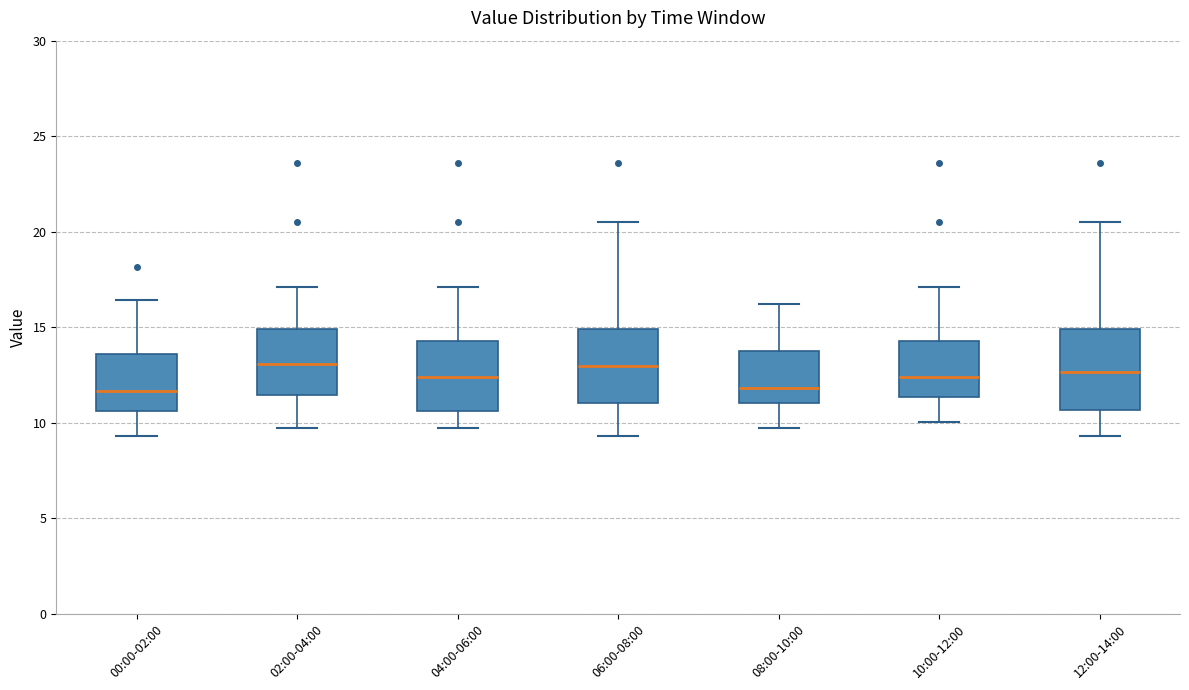

Reading left to right, transcribe this box plot: for each box, give where its median line is, the range the box spans, and where its two whiskers end, as read against the y-axis. The values are not printed on the chart, so give them approximately, as read against the axis.

00:00-02:00: median 11.5, box 10.5 to 13.5, whiskers 9.5 to 16.5
02:00-04:00: median 13.0, box 11.5 to 15.0, whiskers 9.5 to 17.0
04:00-06:00: median 12.5, box 10.5 to 14.5, whiskers 9.5 to 17.0
06:00-08:00: median 13.0, box 11.0 to 15.0, whiskers 9.5 to 20.5
08:00-10:00: median 12.0, box 11.0 to 14.0, whiskers 9.5 to 16.0
10:00-12:00: median 12.5, box 11.5 to 14.5, whiskers 10.0 to 17.0
12:00-14:00: median 12.5, box 10.5 to 15.0, whiskers 9.5 to 20.5